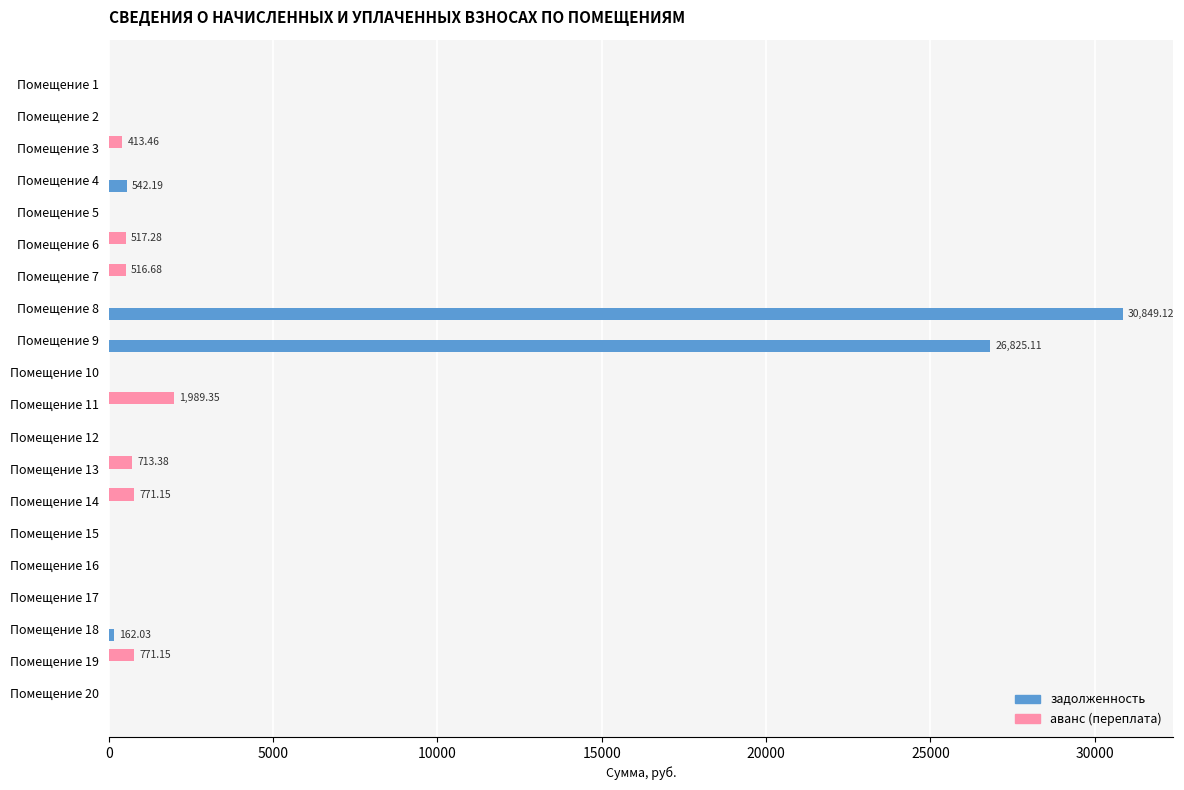

Which series has the largest total across all categories?

задолженность